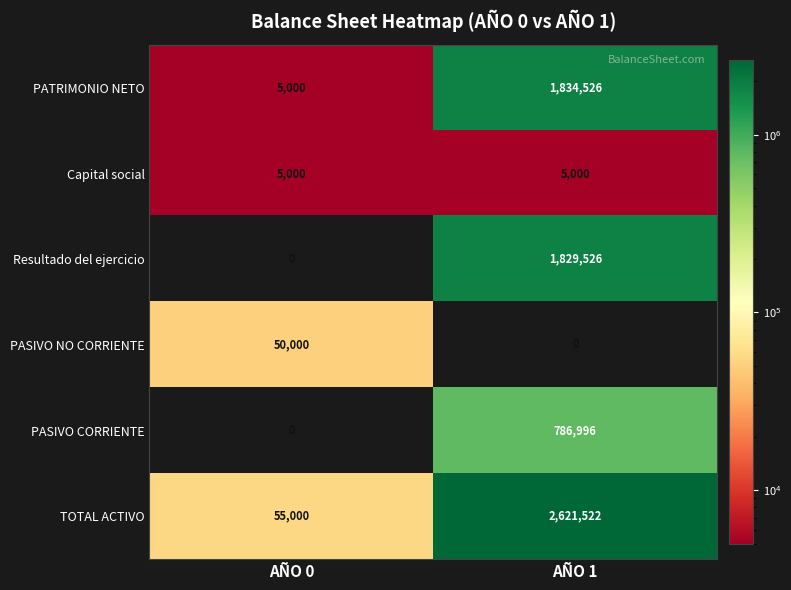

What is the difference between the highest and lowest values at AÑO 1?

2621522